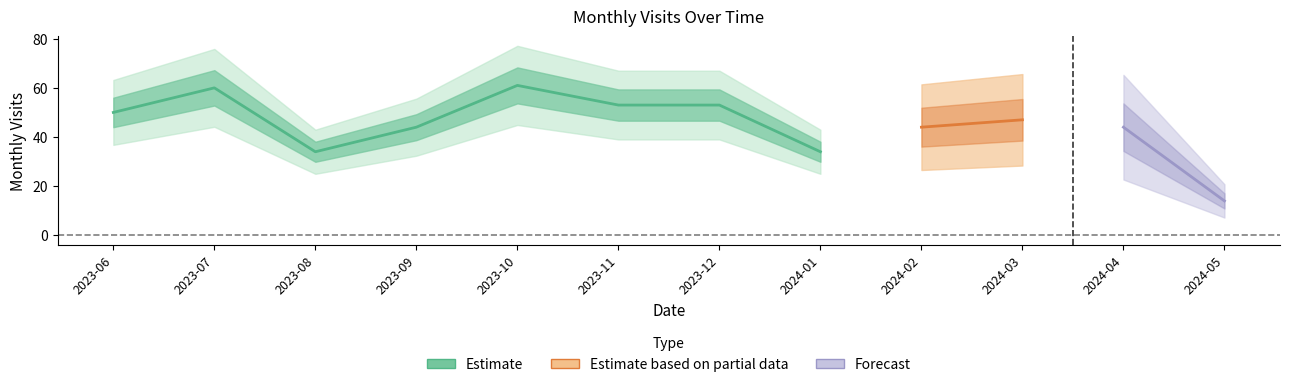

What is the average value?

45